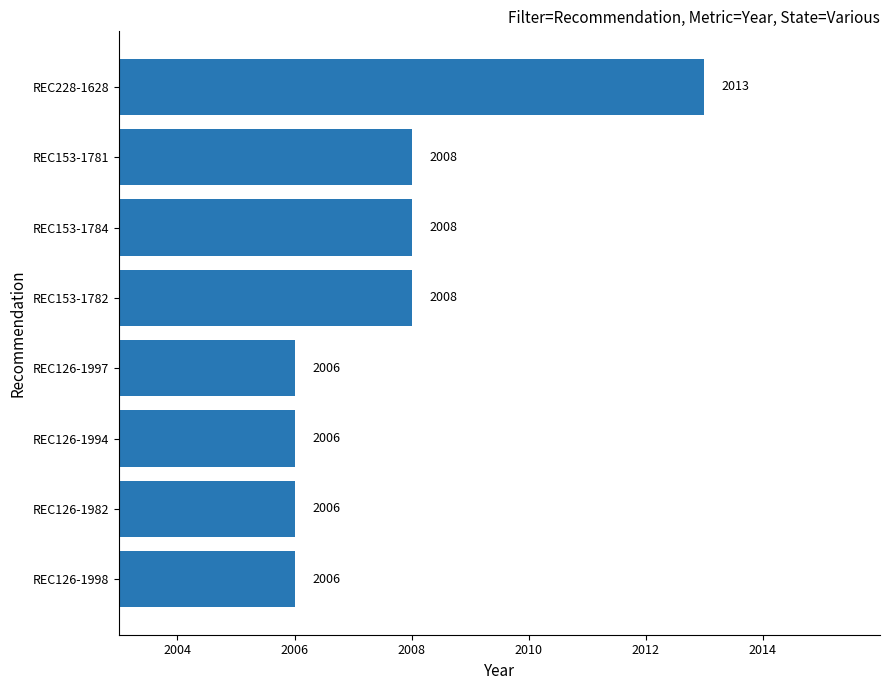

What position from the top is REC126-1997?

5